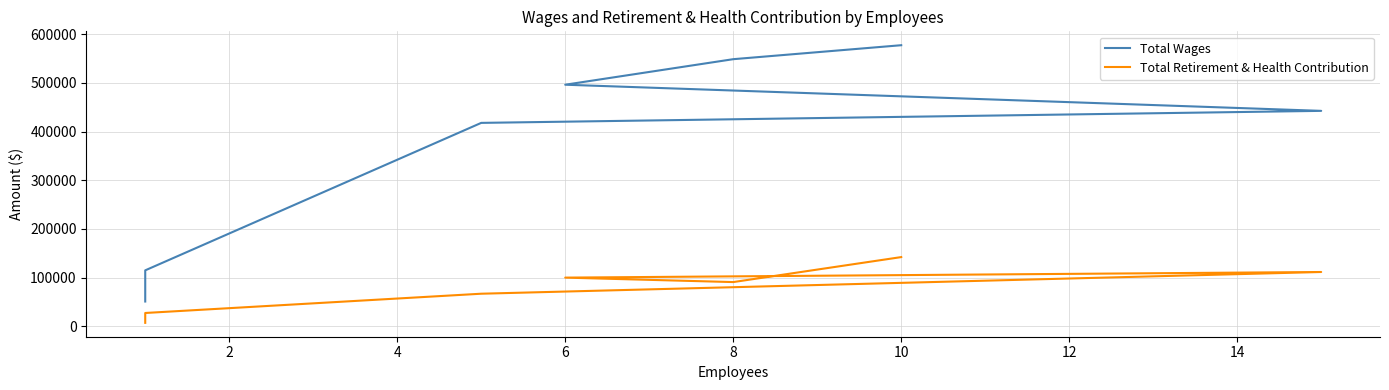

Rank the series at 10 from lowest to highest value.

Total Retirement & Health Contribution, Total Wages